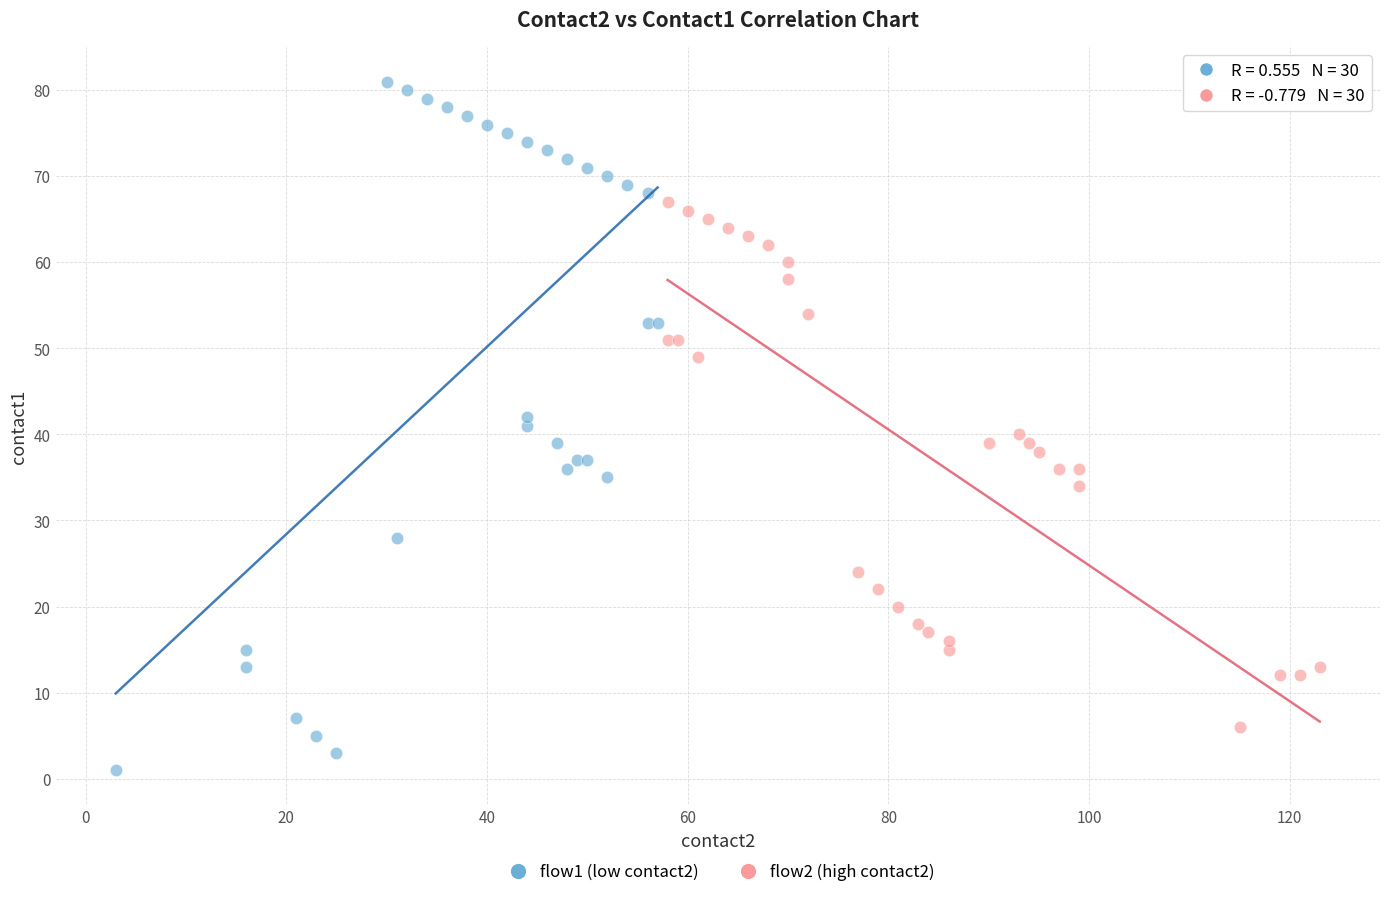

Which series reaches the minimum Y coordinate?

flow1 (low contact2)